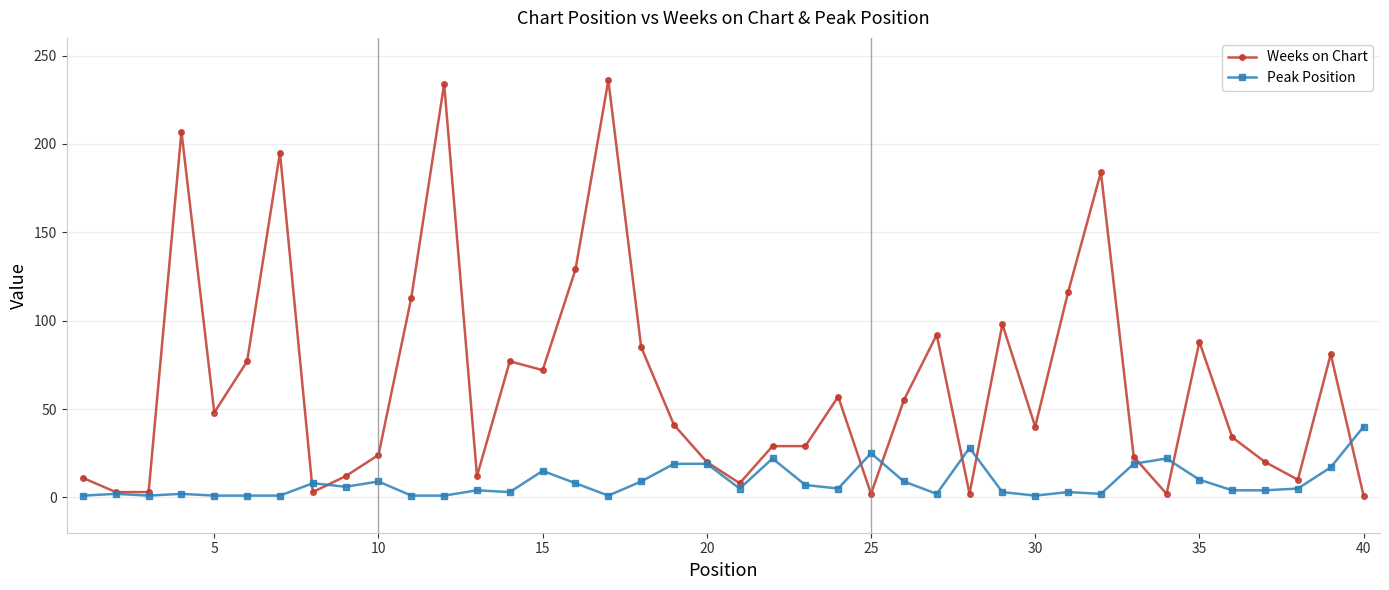

True or false: Peak Position has more than 0 interior local peaks.

True